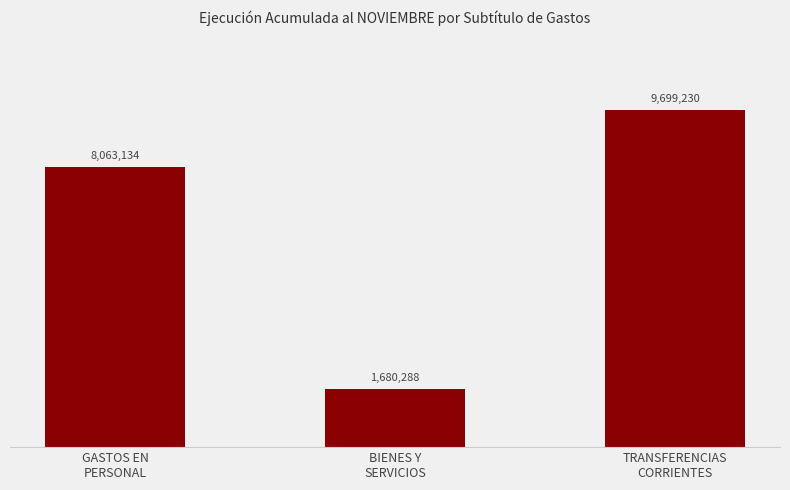

Which has a higher value, GASTOS EN
PERSONAL or TRANSFERENCIAS
CORRIENTES?

TRANSFERENCIAS
CORRIENTES